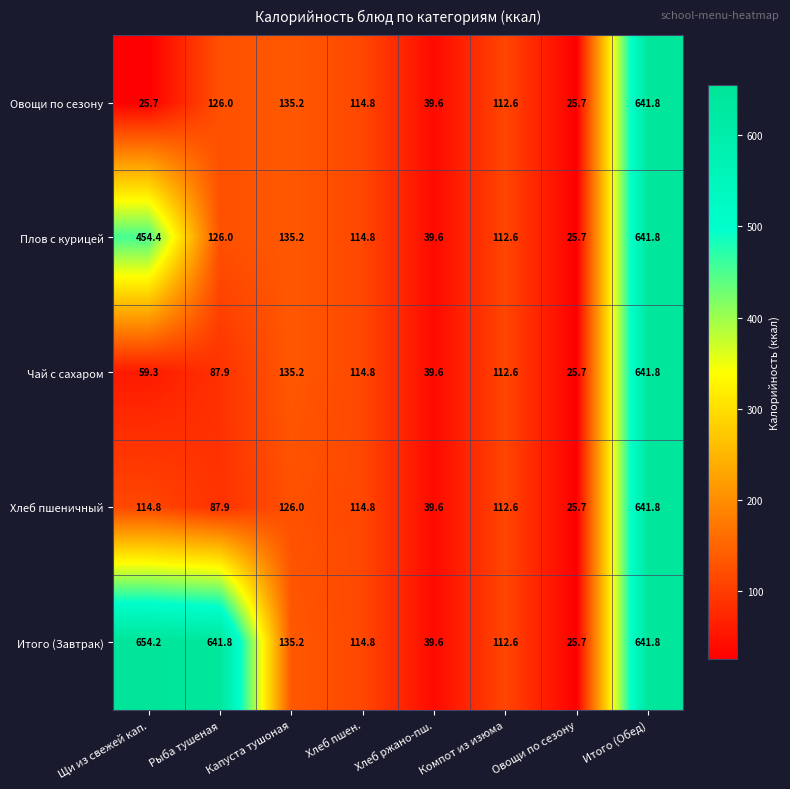

At which category is the sum across all series the highest?

Итого (Обед)